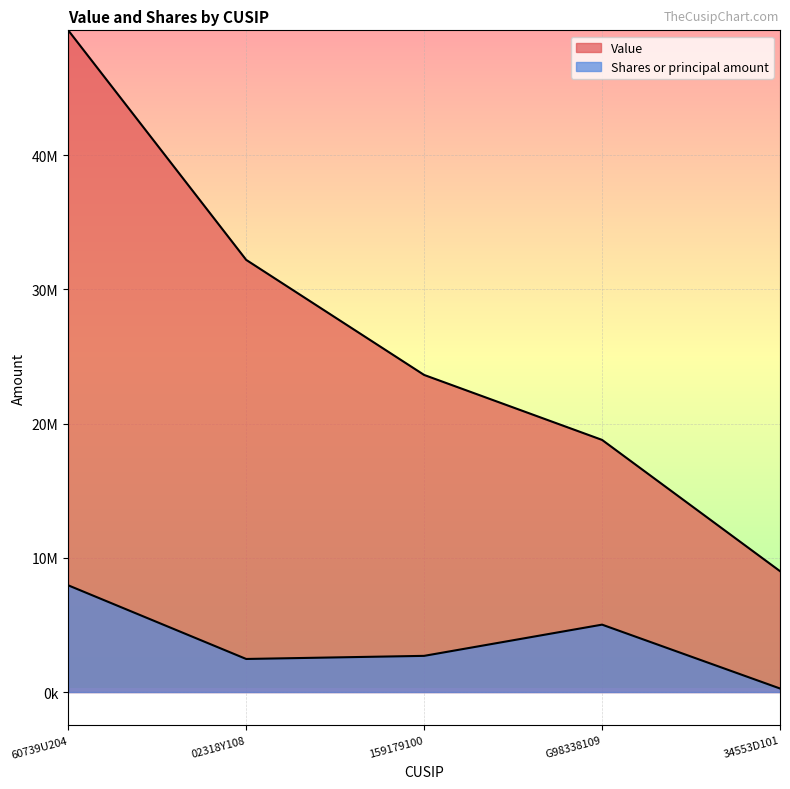

Which series has the widest spread of values?

Value